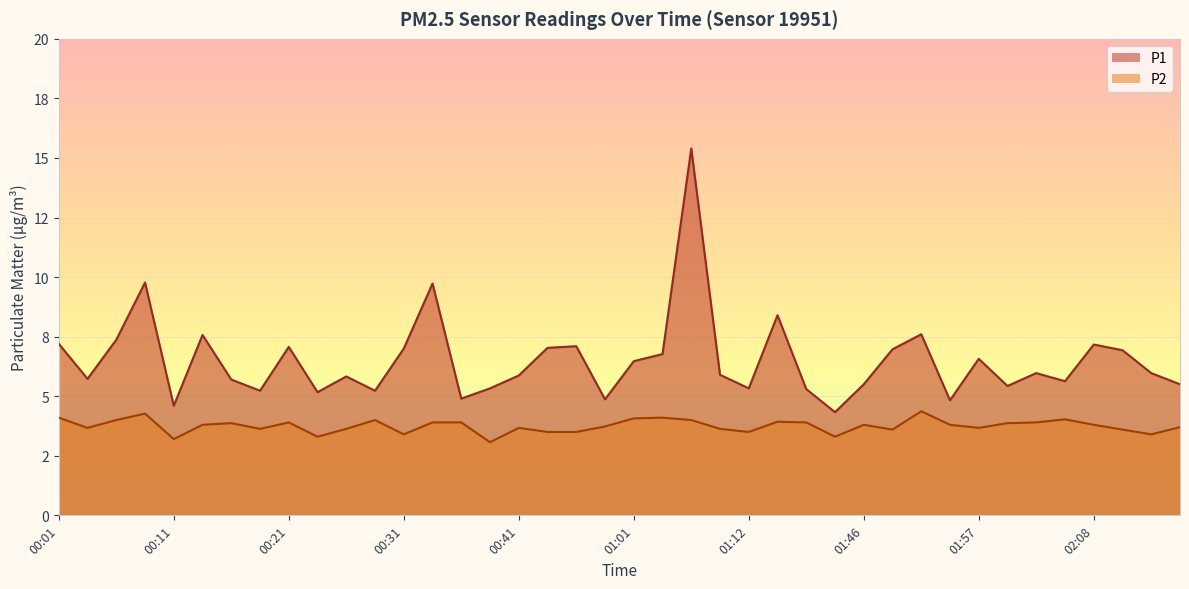

What is the difference between the P1 values at 00:36 and 01:10?

1.0